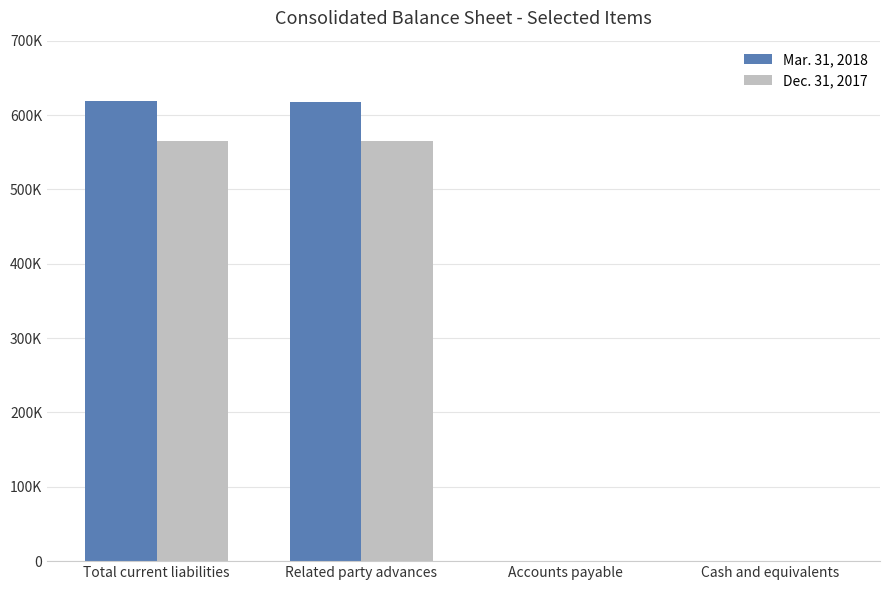

What is the maximum value for Dec. 31, 2017?

565288